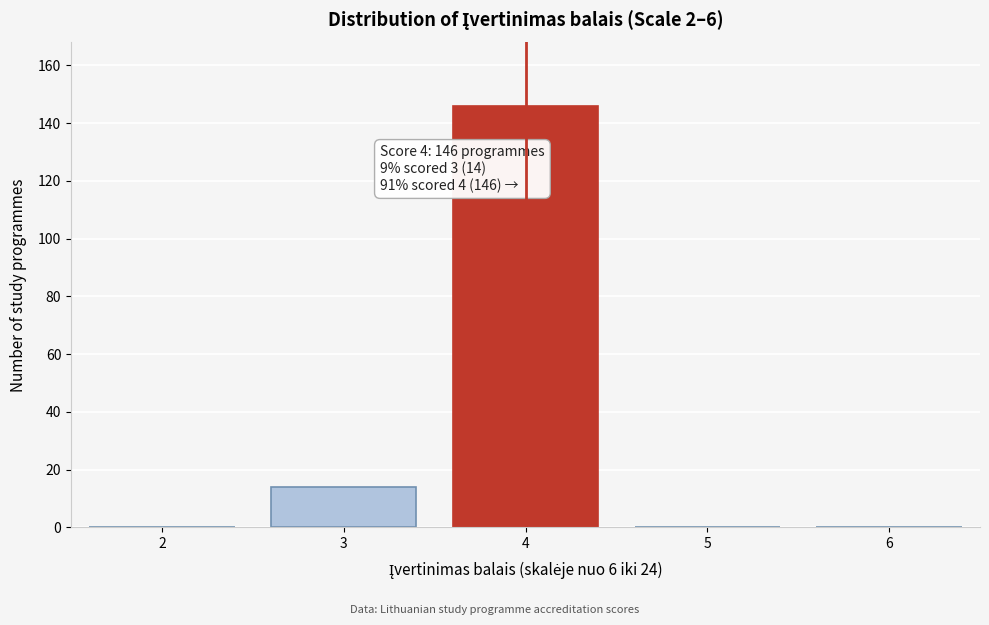

Reading right to left, list all the values displayed in this chart.

6=0	5=0	4=146	3=14	2=0